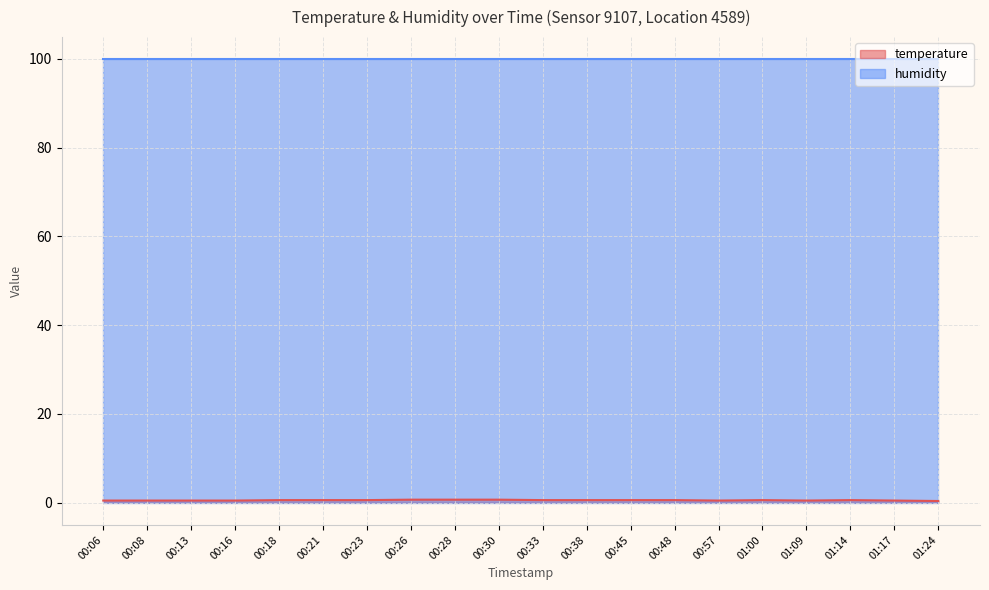

What position from the left is 00:13?

3